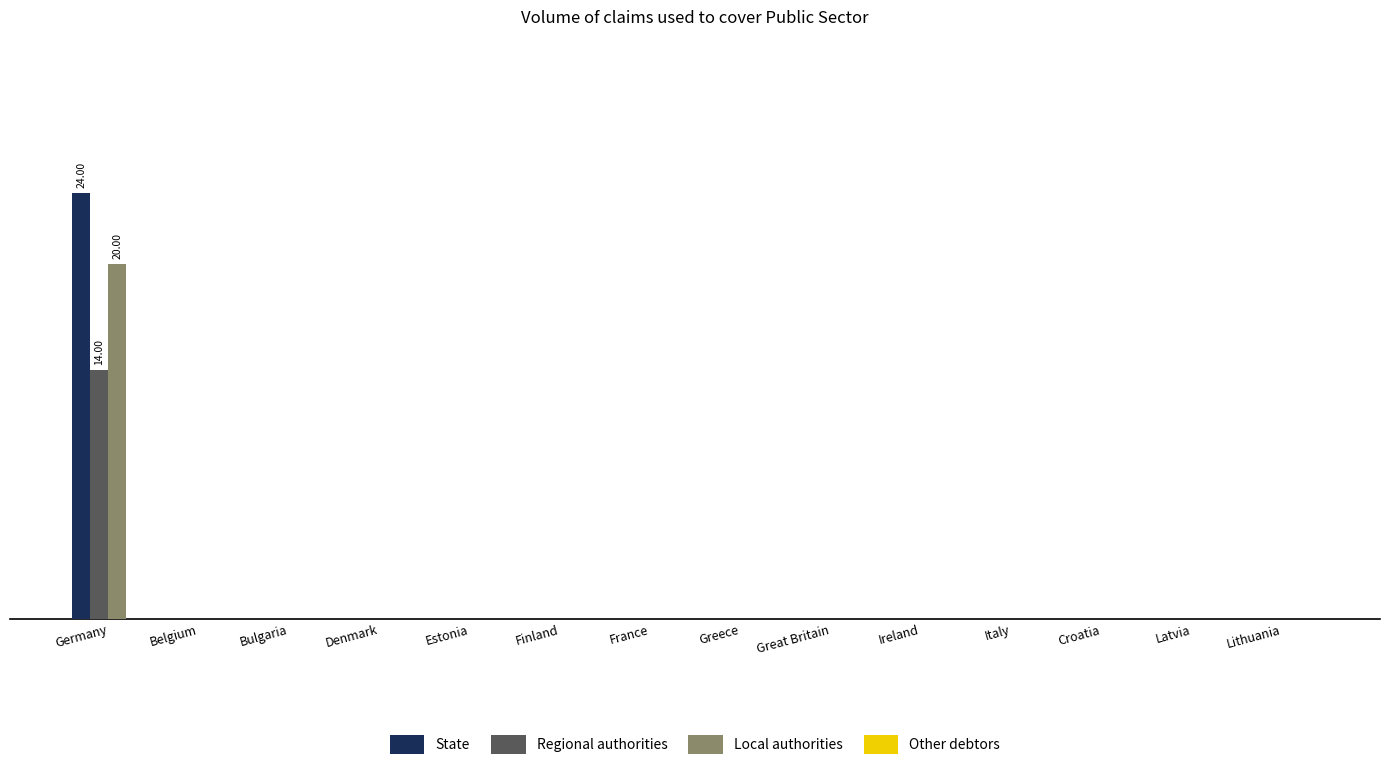

Which series has the largest total across all categories?

State